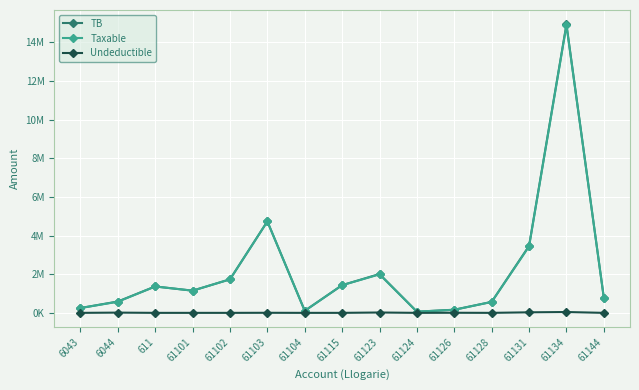

What are all the series names shown in the legend?

TB, Taxable, Undeductible